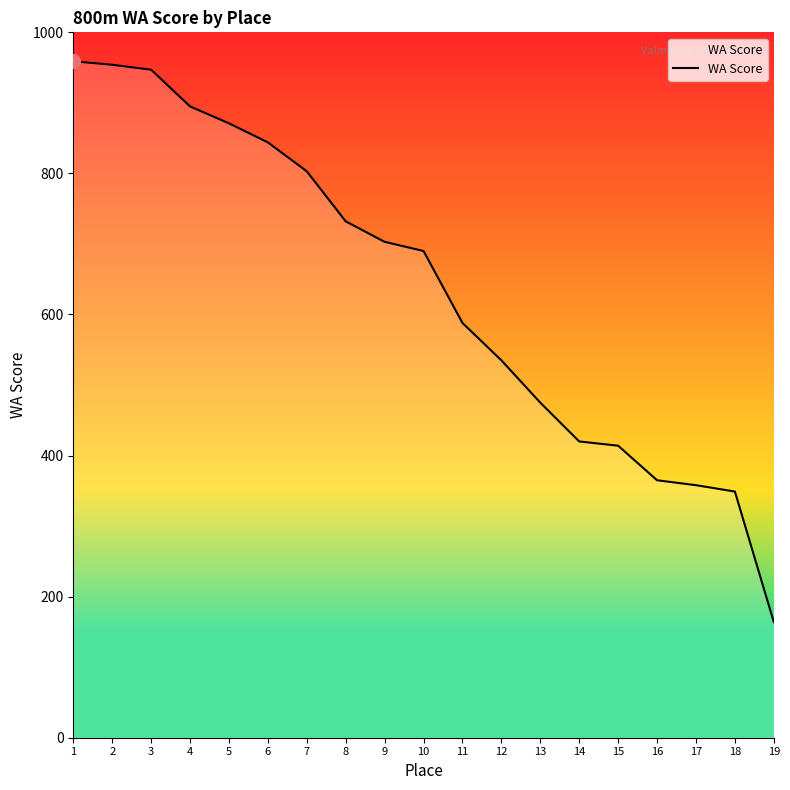

Approximately how many times larger is the value at 18 compared to 6?

0.4